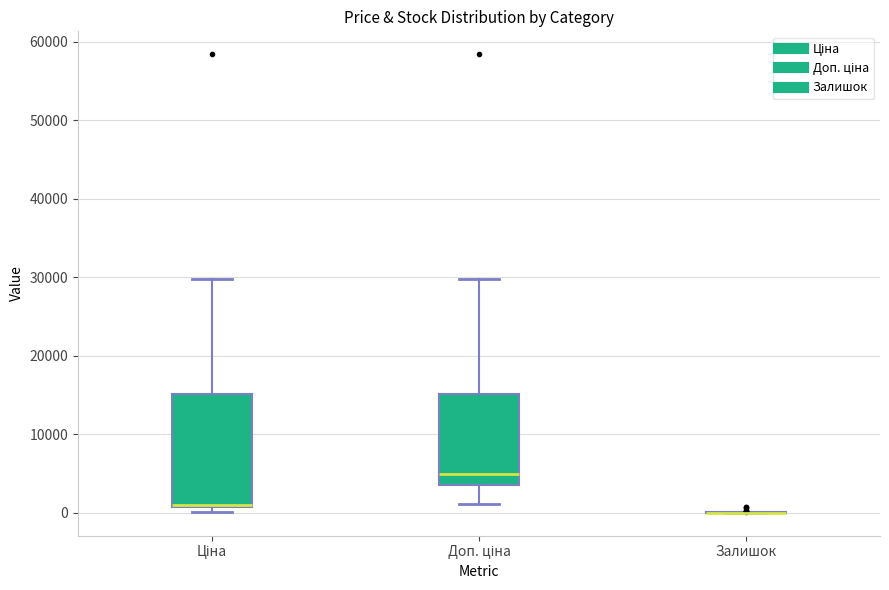

Reading left to right, transcribe this box plot: for each box, give where its median line is, the range the box spans, and where its two whiskers end, as read against the y-axis. The values are not printed on the chart, so give them approximately, as read against the axis.

Ціна: median 1000 (drawn on the box's lower edge), box 1000 to 15000, whiskers 0 to 30000
Доп. ціна: median 5000, box 4000 to 15000, whiskers 1000 to 30000
Залишок: box collapsed to a line at 0, whiskers 0 to 0